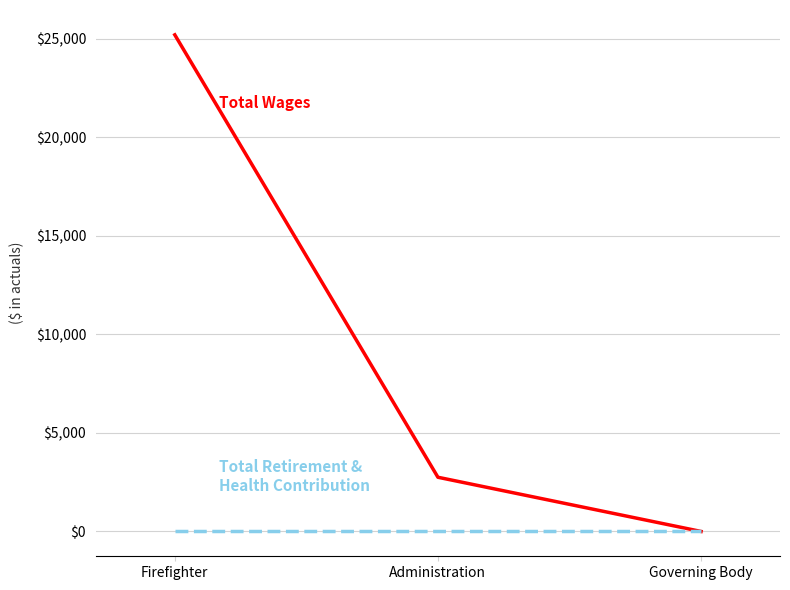

At which category is the sum across all series the highest?

Firefighter